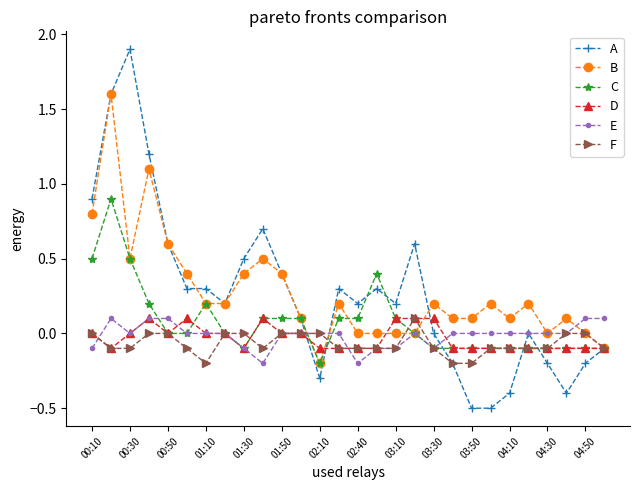

What is the maximum value shown in the chart?

1.9